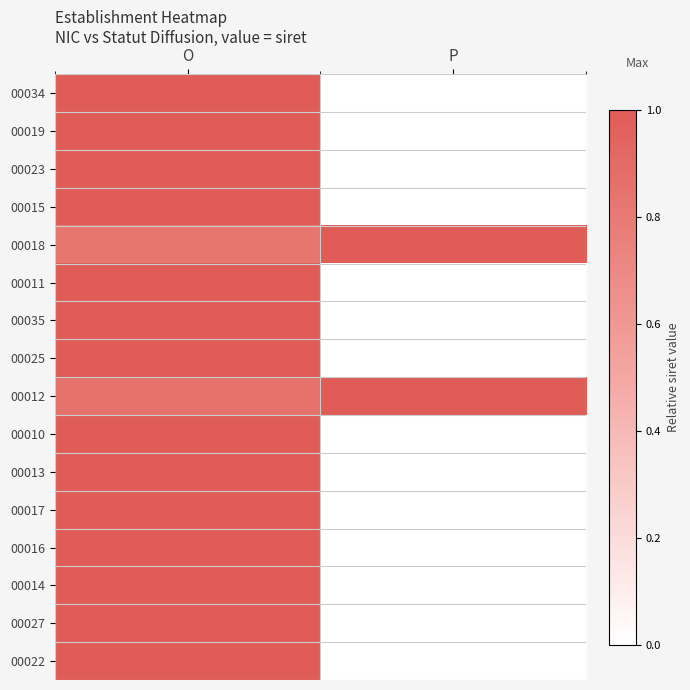

Reading left to right, list all the values displayed in this chart.

00034: O=1.0	P=0.0
00019: O=1.0	P=0.0
00023: O=1.0	P=0.0
00015: O=1.0	P=0.0
00018: O=0.8	P=1.0
00011: O=1.0	P=0.0
00035: O=1.0	P=0.0
00025: O=1.0	P=0.0
00012: O=0.9	P=1.0
00010: O=1.0	P=0.0
00013: O=1.0	P=0.0
00017: O=1.0	P=0.0
00016: O=1.0	P=0.0
00014: O=1.0	P=0.0
00027: O=1.0	P=0.0
00022: O=1.0	P=0.0